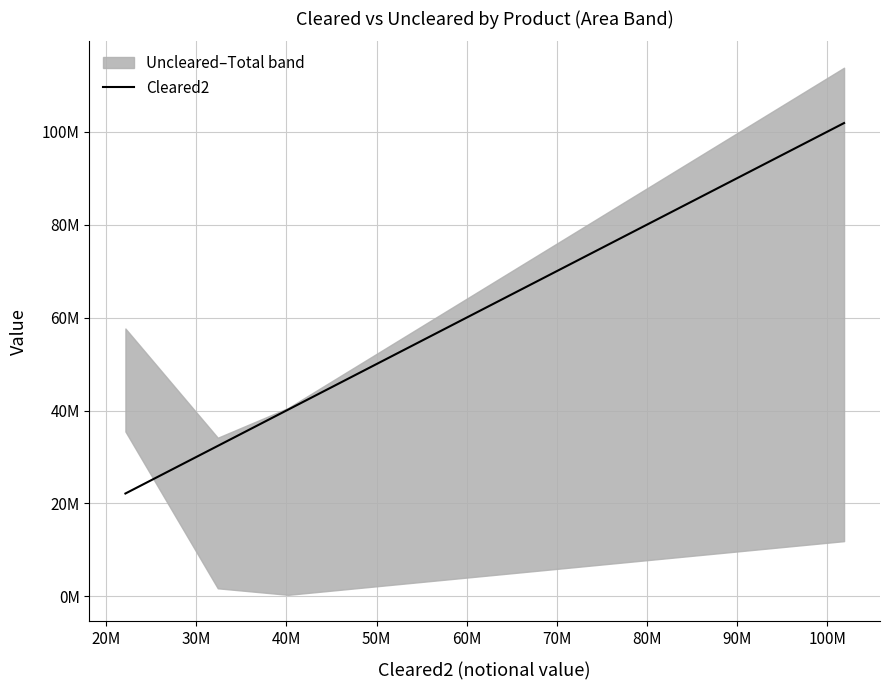

What is the maximum value shown in the chart?

101844876